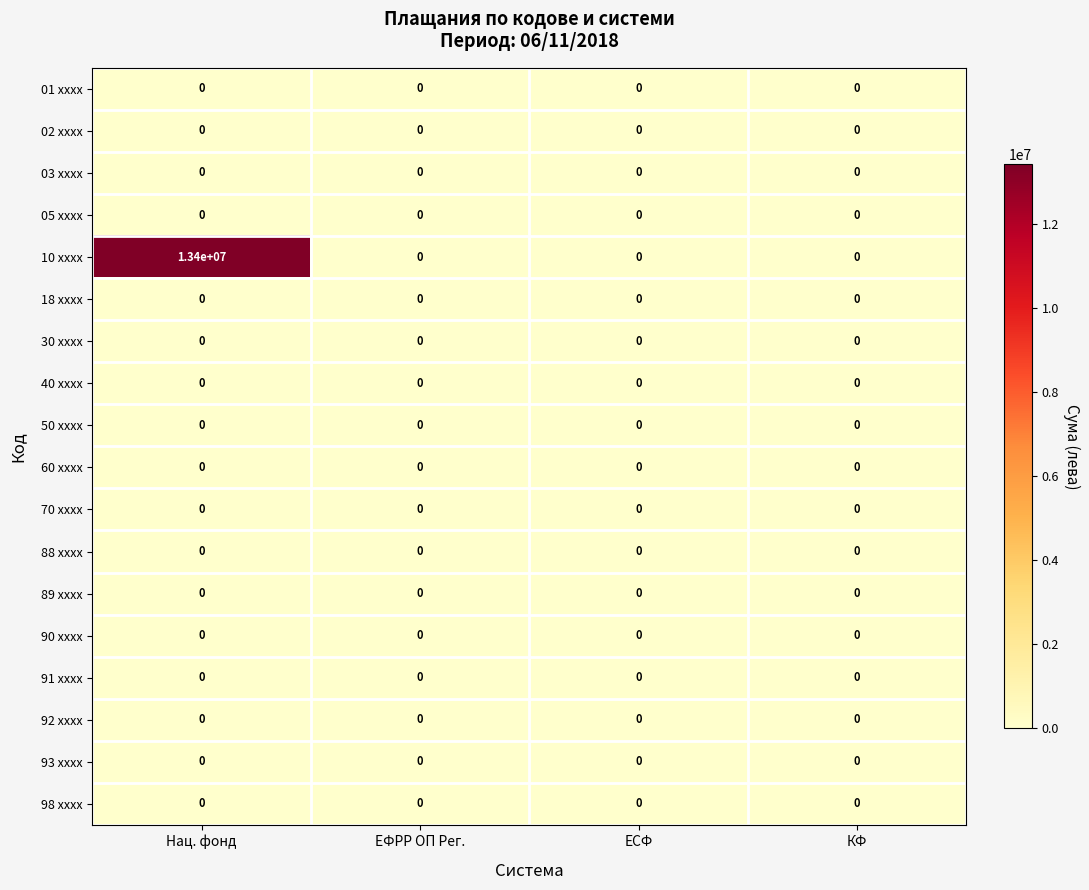

What is the difference between the highest and lowest values at Нац. фонд?

13400000